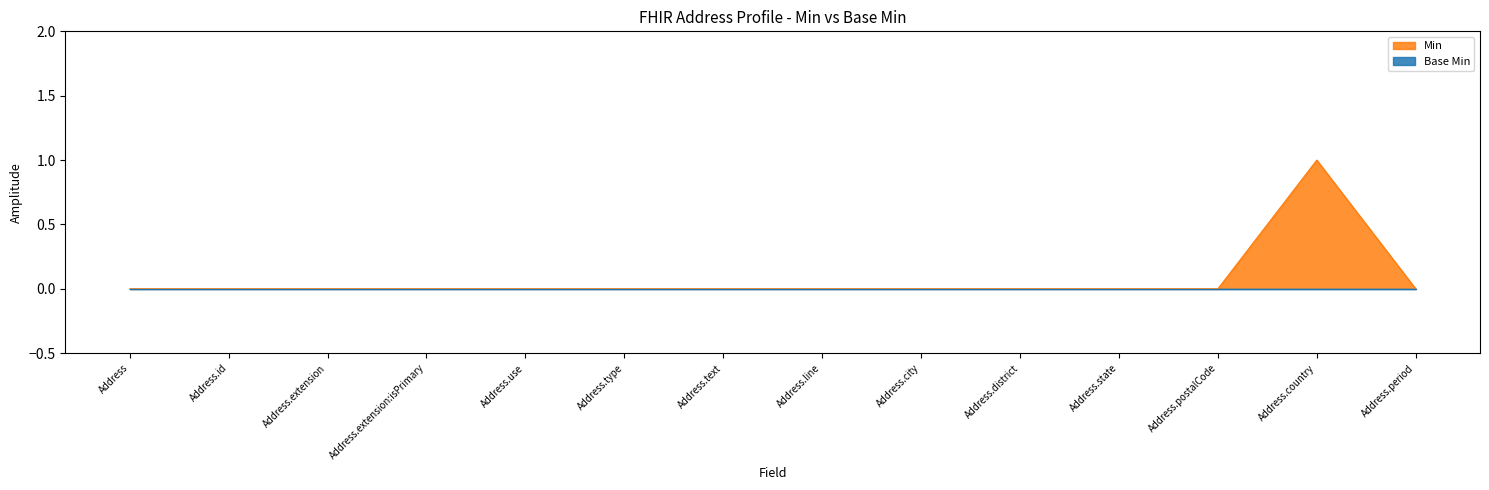

Which label corresponds to the smallest value in the chart?

Address